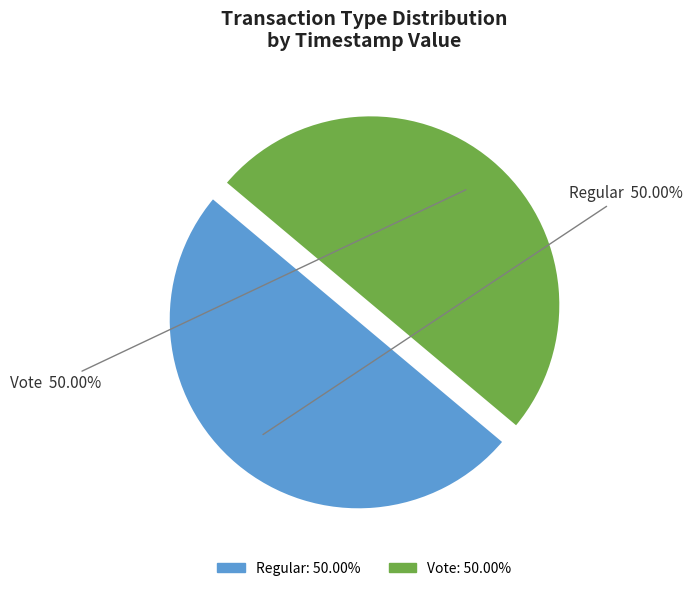

What portion of the pie excludes Vote?

50.0%